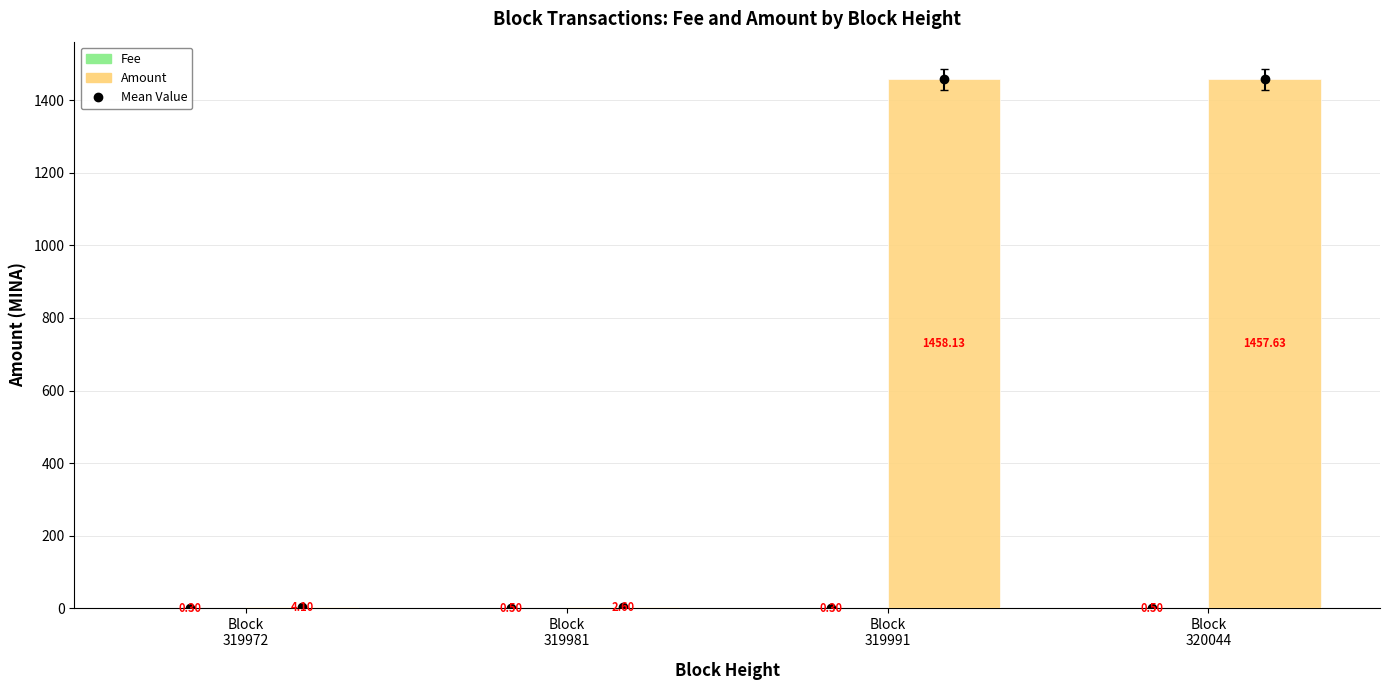

What is the sum of all Amount values?

2922.5